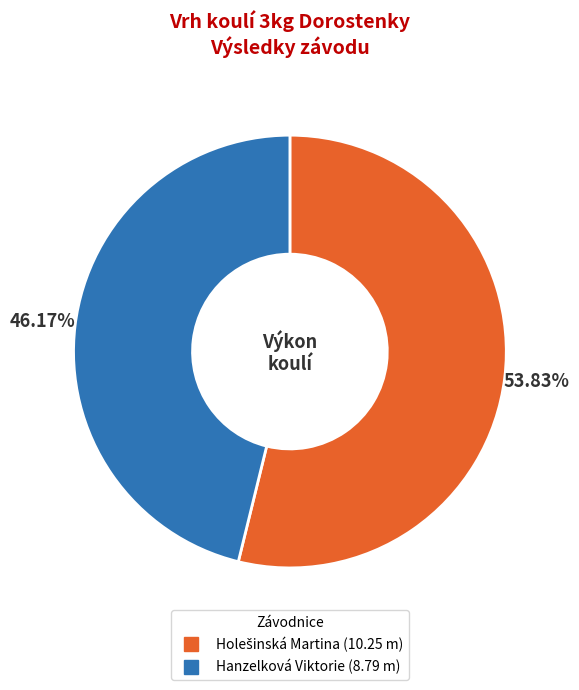

The Hanzelková Viktorie slice represents 46% of the pie. True or false?

True